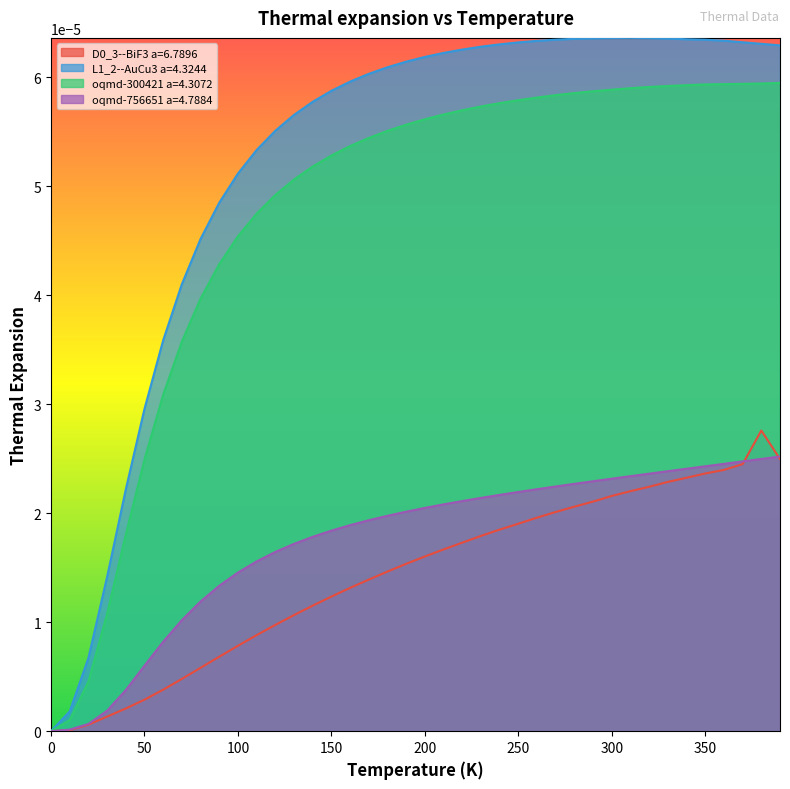

Reading left to right, what are all the values shown in this chart?

D0_3--BiF3 a=6.7896: 0=0.0	10=0.0	20=0.0	30=0.0	40=0.0	50=0.0	60=0.0	70=0.0	80=0.0	90=0.0	100=0.0	110=0.0	120=0.0	130=0.0	140=0.0	150=0.0	160=0.0	170=0.0	180=0.0	190=0.0	200=0.0	210=0.0	220=0.0	230=0.0	240=0.0	250=0.0	260=0.0	270=0.0	280=0.0	290=0.0	300=0.0	310=0.0	320=0.0	330=0.0	340=0.0	350=0.0	360=0.0	370=0.0	380=0.0	390=0.0
L1_2--AuCu3 a=4.3244: 0=0.0	10=0.0	20=0.0	30=0.0	40=0.0	50=0.0	60=0.0	70=0.0	80=0.0	90=0.0	100=0.0	110=0.0	120=0.0	130=0.0	140=0.0	150=0.0	160=0.0	170=0.0	180=0.0	190=0.0	200=0.0	210=0.0	220=0.0	230=0.0	240=0.0	250=0.0	260=0.0	270=0.0	280=0.0	290=0.0	300=0.0	310=0.0	320=0.0	330=0.0	340=0.0	350=0.0	360=0.0	370=0.0	380=0.0	390=0.0
oqmd-300421 a=4.3072: 0=0.0	10=0.0	20=0.0	30=0.0	40=0.0	50=0.0	60=0.0	70=0.0	80=0.0	90=0.0	100=0.0	110=0.0	120=0.0	130=0.0	140=0.0	150=0.0	160=0.0	170=0.0	180=0.0	190=0.0	200=0.0	210=0.0	220=0.0	230=0.0	240=0.0	250=0.0	260=0.0	270=0.0	280=0.0	290=0.0	300=0.0	310=0.0	320=0.0	330=0.0	340=0.0	350=0.0	360=0.0	370=0.0	380=0.0	390=0.0
oqmd-756651 a=4.7884: 0=0.0	10=0.0	20=0.0	30=0.0	40=0.0	50=0.0	60=0.0	70=0.0	80=0.0	90=0.0	100=0.0	110=0.0	120=0.0	130=0.0	140=0.0	150=0.0	160=0.0	170=0.0	180=0.0	190=0.0	200=0.0	210=0.0	220=0.0	230=0.0	240=0.0	250=0.0	260=0.0	270=0.0	280=0.0	290=0.0	300=0.0	310=0.0	320=0.0	330=0.0	340=0.0	350=0.0	360=0.0	370=0.0	380=0.0	390=0.0